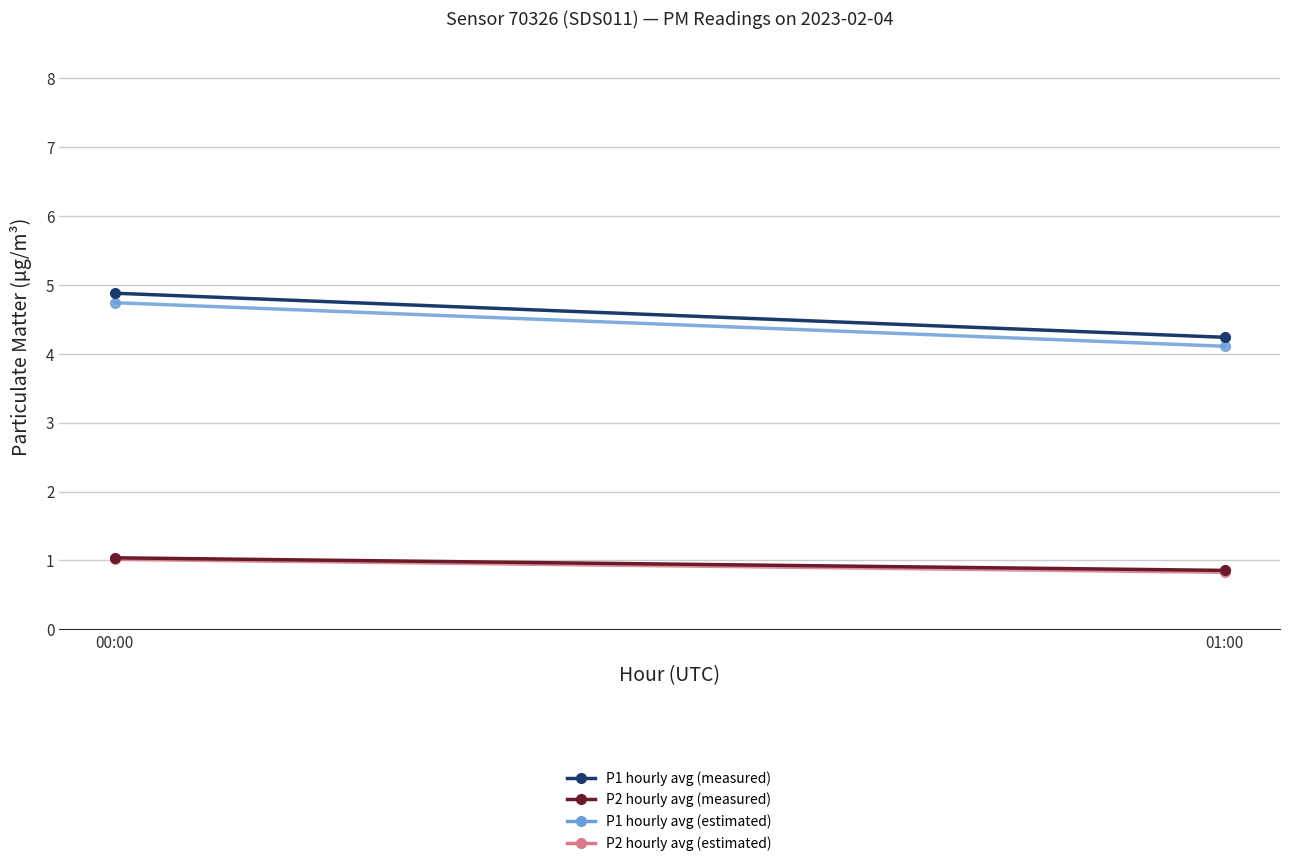

At how many categories does at least one series exceed 3?

2